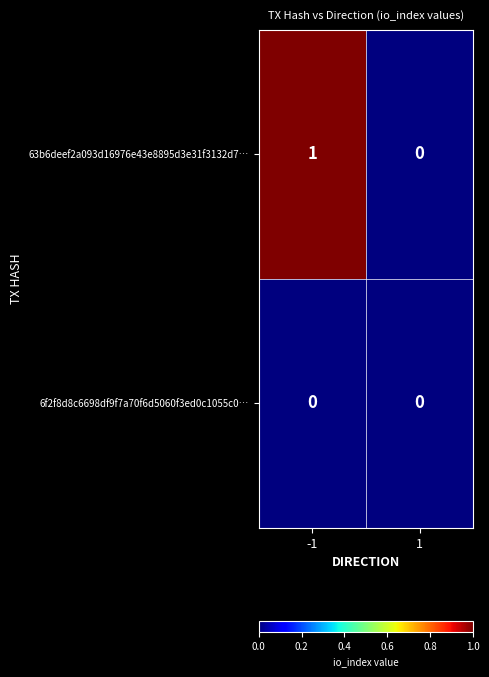

Which series changed the most between -1 and 1?

63b6deef2a093d16976e43e8895d3e31f3132d7…